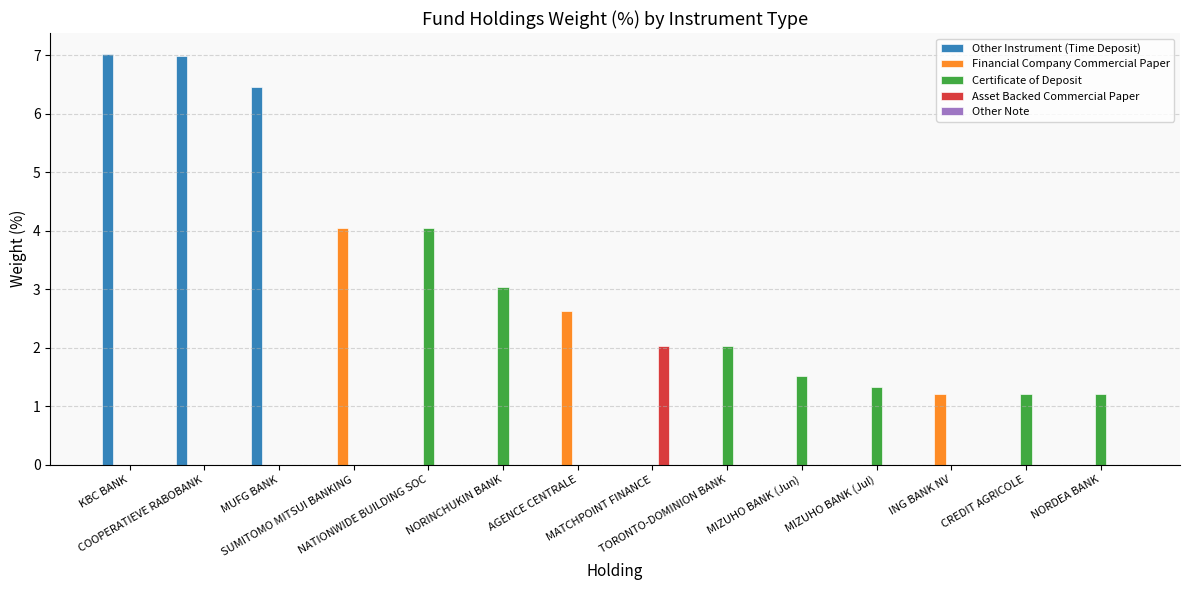

What is the highest value of the Asset Backed Commercial Paper series?

2.0